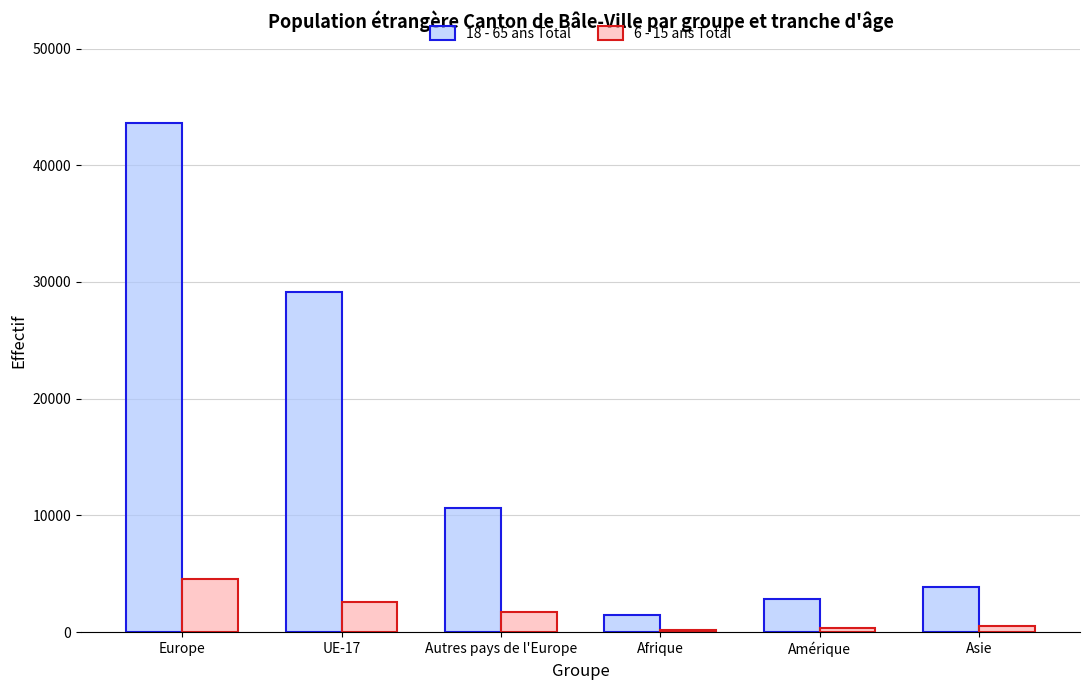

Rank the series by their average value, from lowest to highest.

6 - 15 ans Total, 18 - 65 ans Total